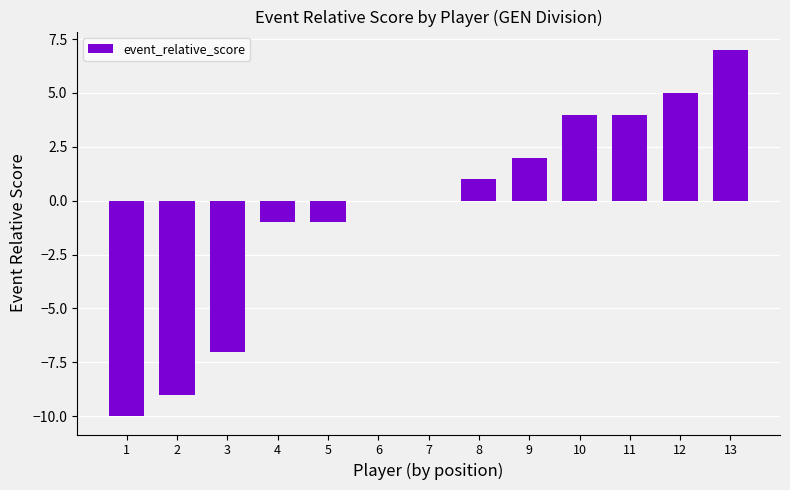

How many data points does each series have?

13